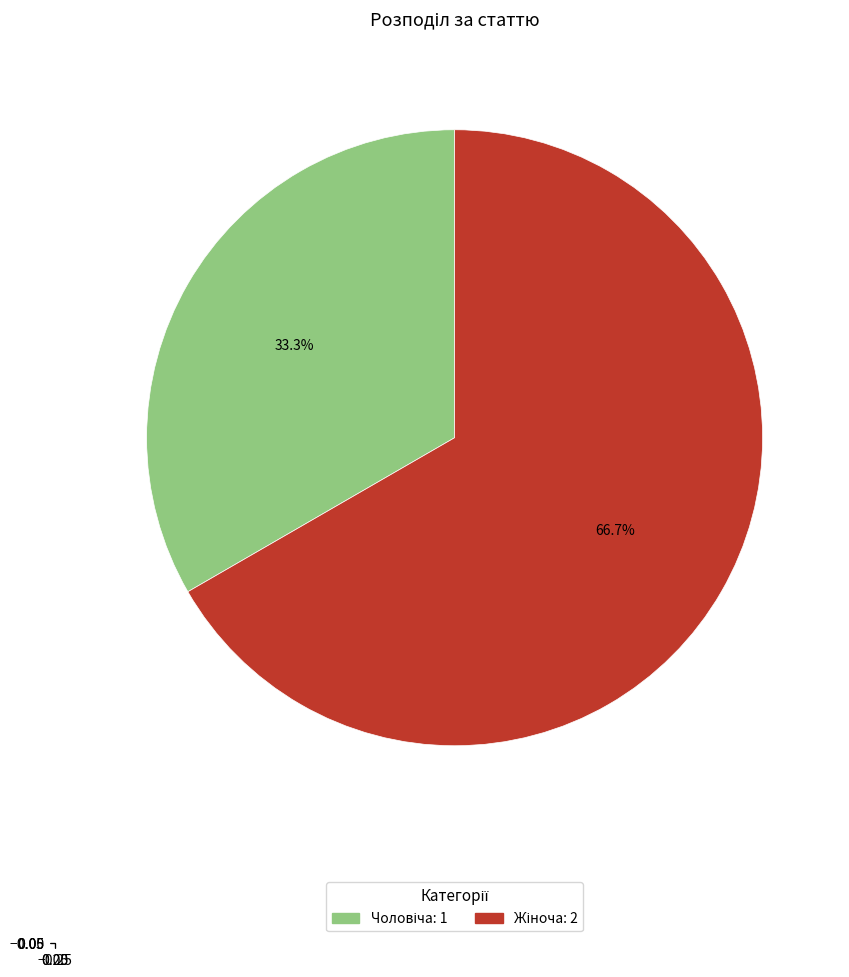

Does any single category account for the majority?

Yes